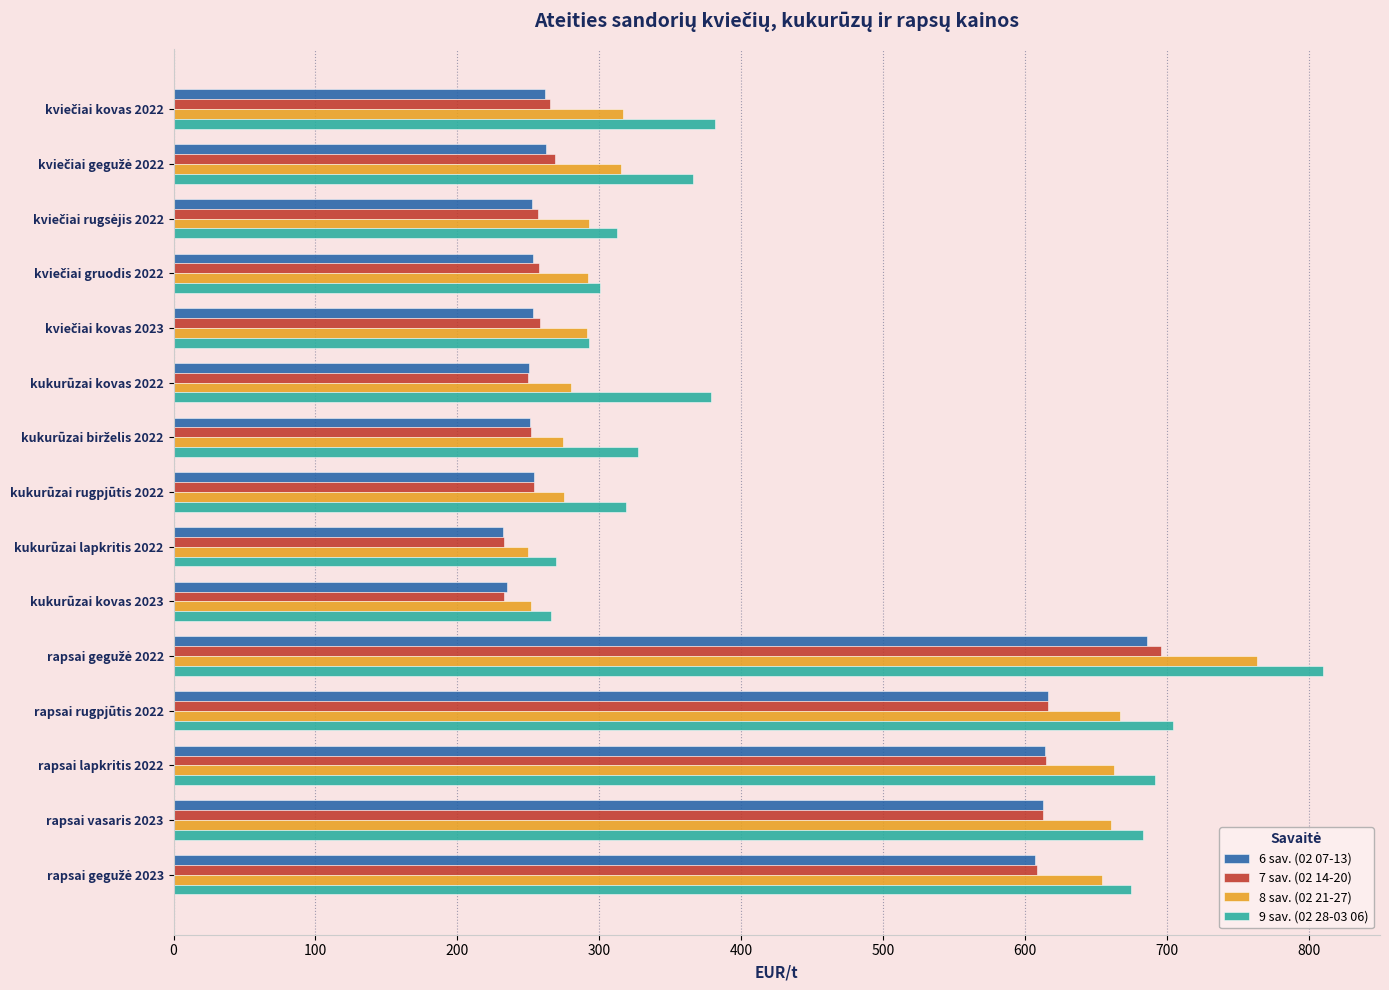

What is the minimum value for 6 sav. (02 07-13)?

232.0